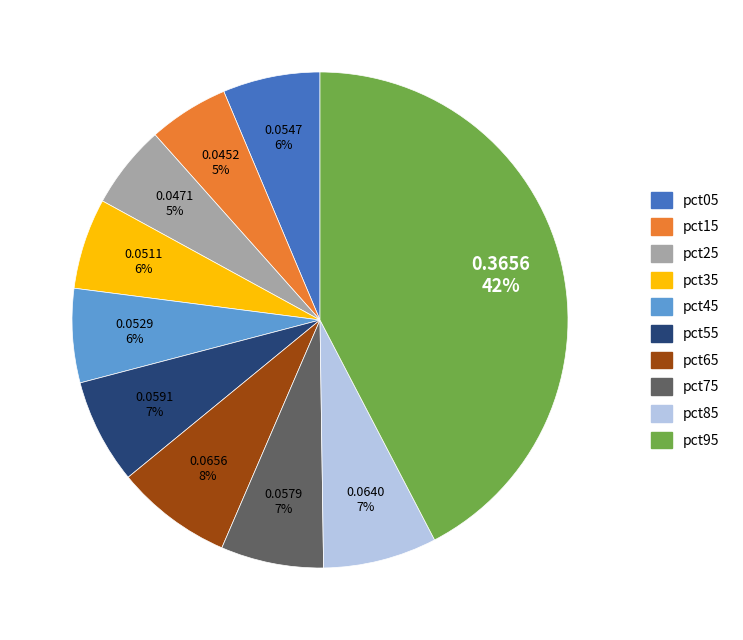

What is the largest slice in the pie chart?

pct95